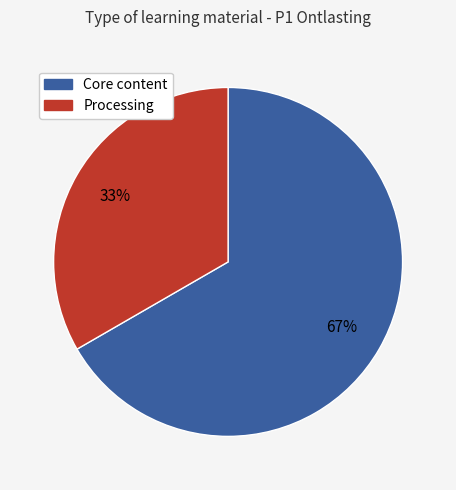

Is there any slice that represents more than half of the pie?

Yes